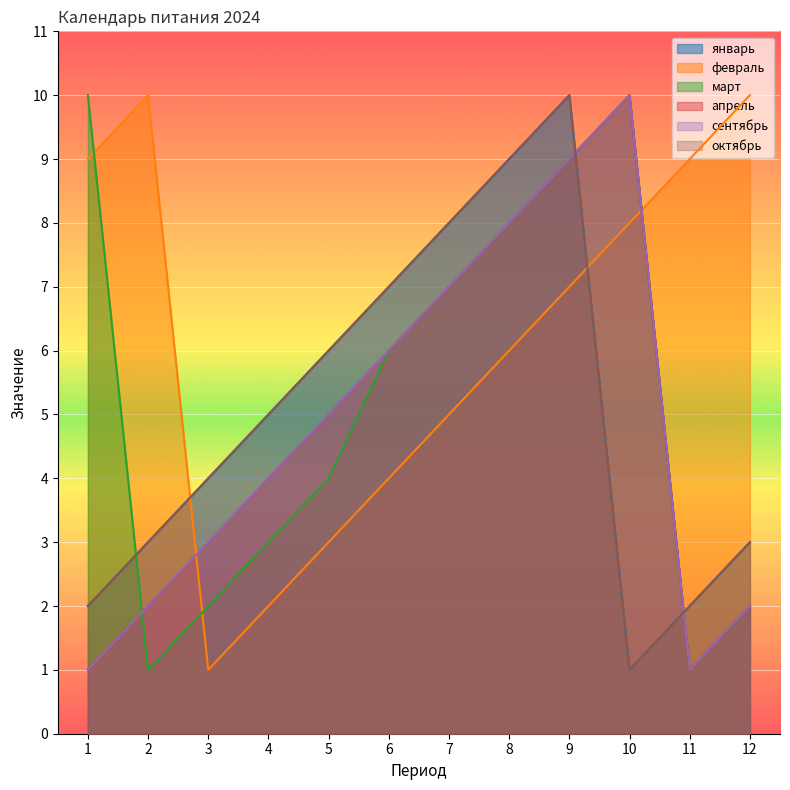

Which series changed the most between 2 and 7?

март